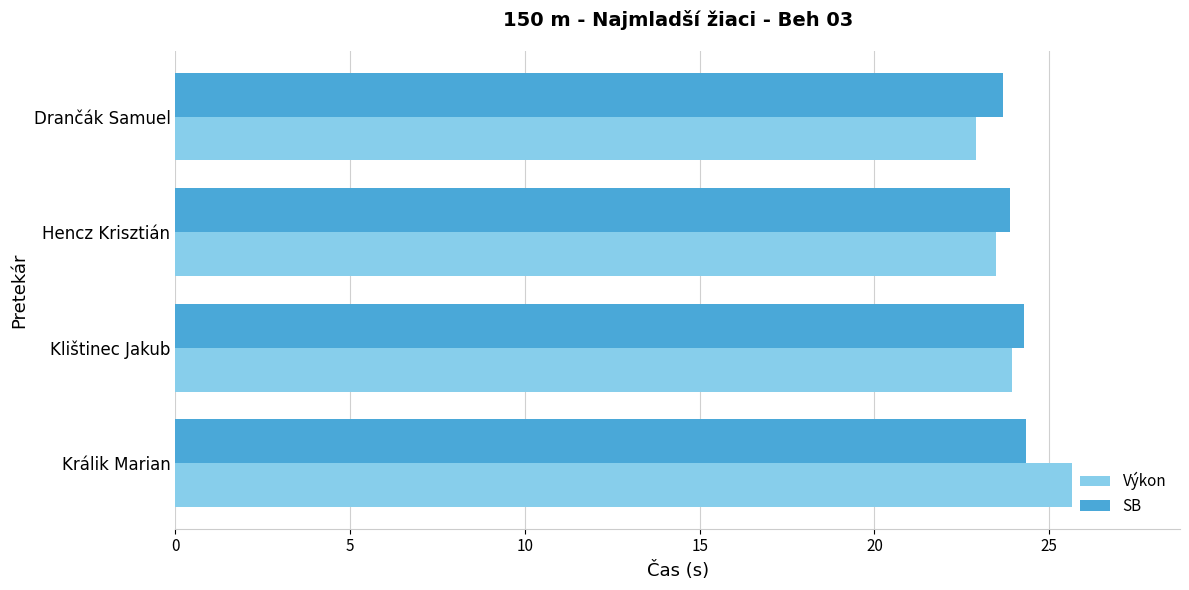

The SB series shows 35.8 at Klištinec Jakub. True or false?

False